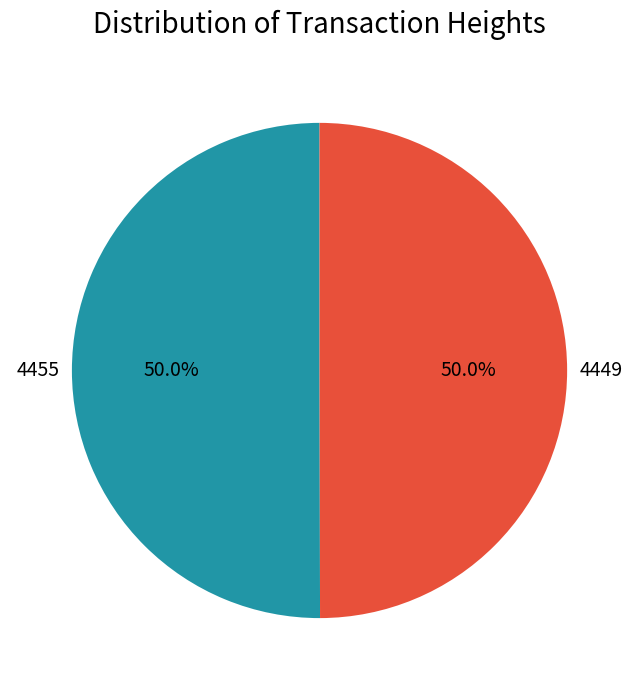

The 4455 slice represents 38% of the pie. True or false?

False